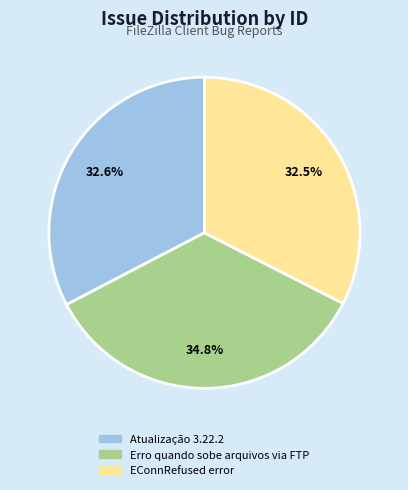

To the nearest percent, what is the average slice percentage?

33%